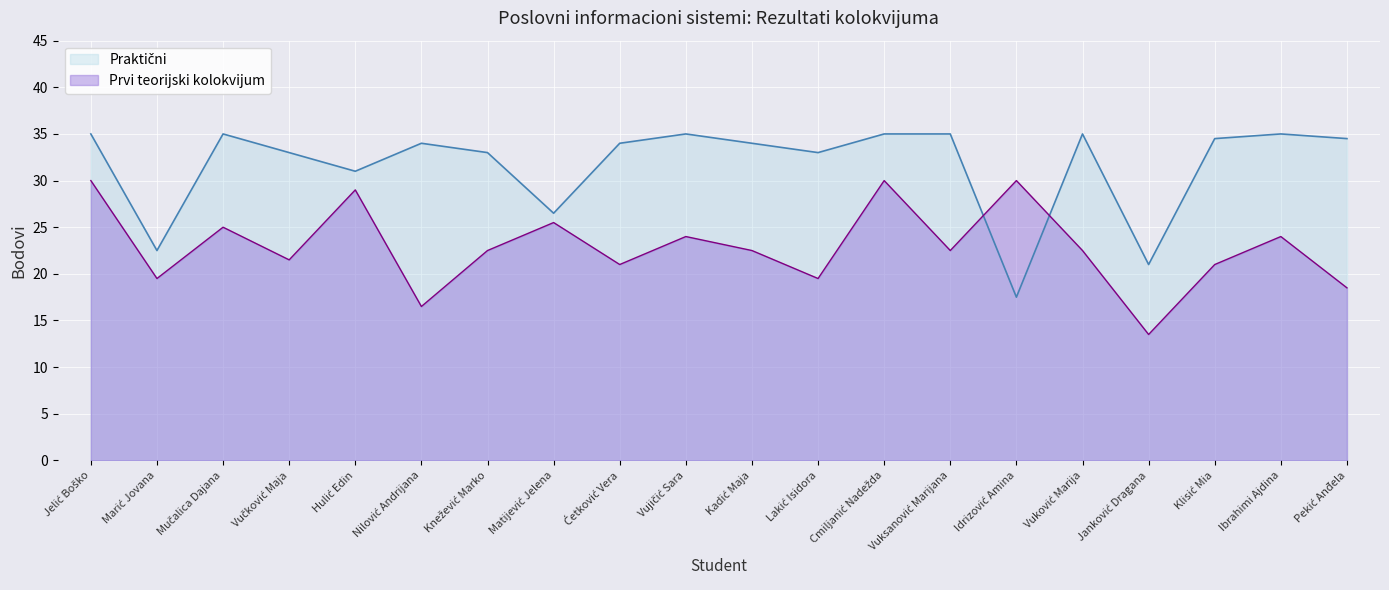

True or false: Praktični has more than 2 interior local peaks.

True